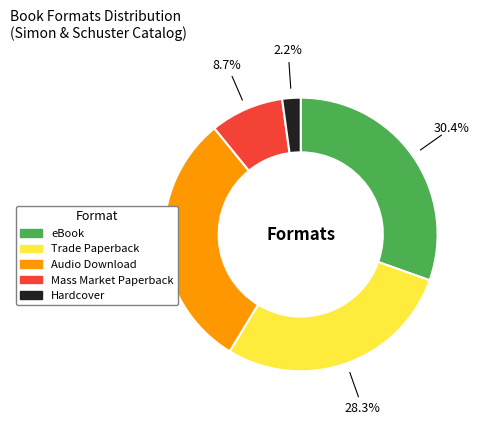

Is there a majority slice in this chart?

No